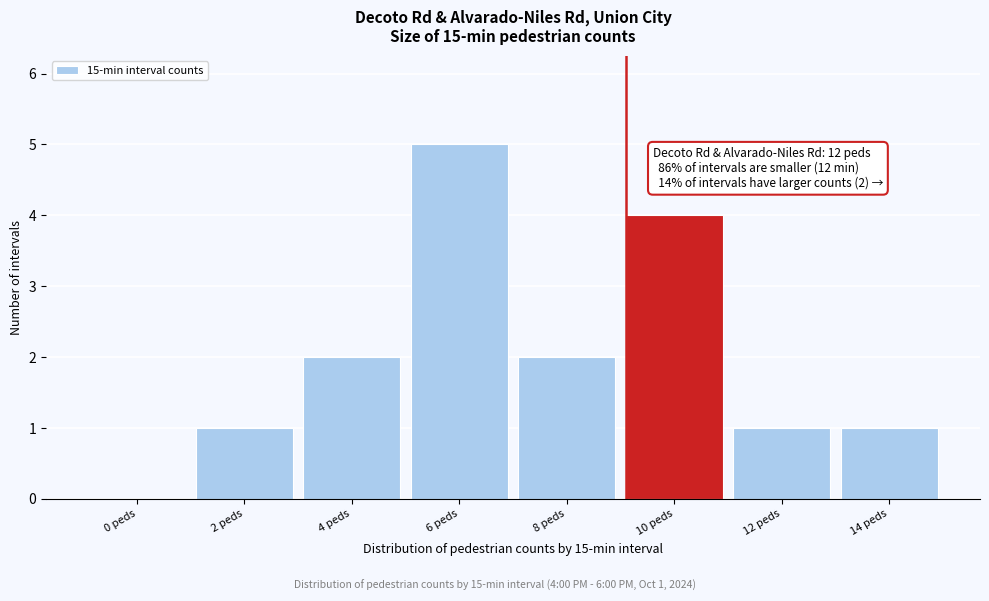

Reading right to left, list all the values displayed in this chart.

14 peds=1	12 peds=1	10 peds=4	8 peds=2	6 peds=5	4 peds=2	2 peds=1	0 peds=0